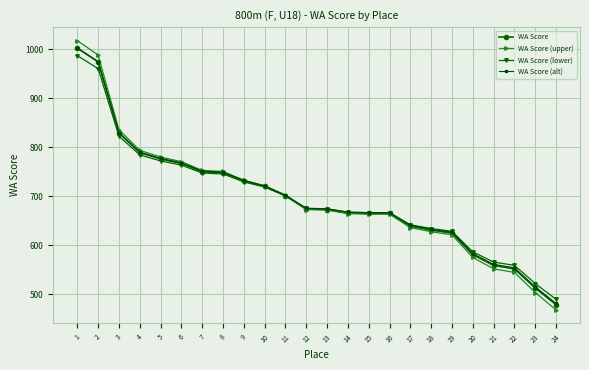

True or false: WA Score (alt) and WA Score (upper) intersect in this chart.

True